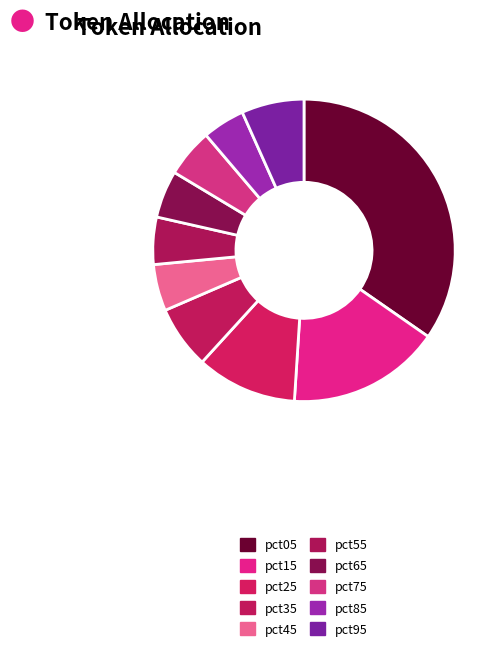

To the nearest percent, what is the average slice percentage?

10%